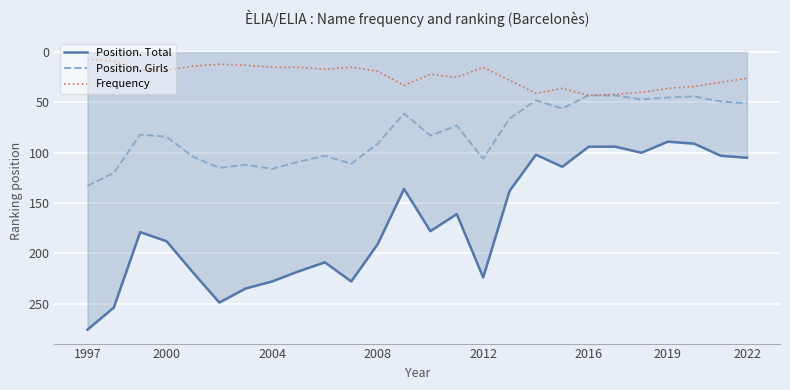

Does the chart have visible grid lines?

Yes